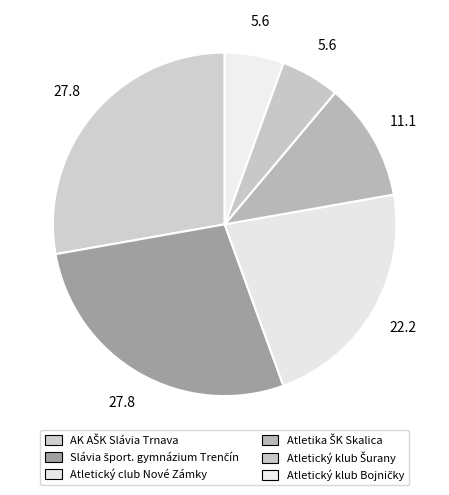

To the nearest percent, what portion does Atletický club Nové Zámky represent?

22%